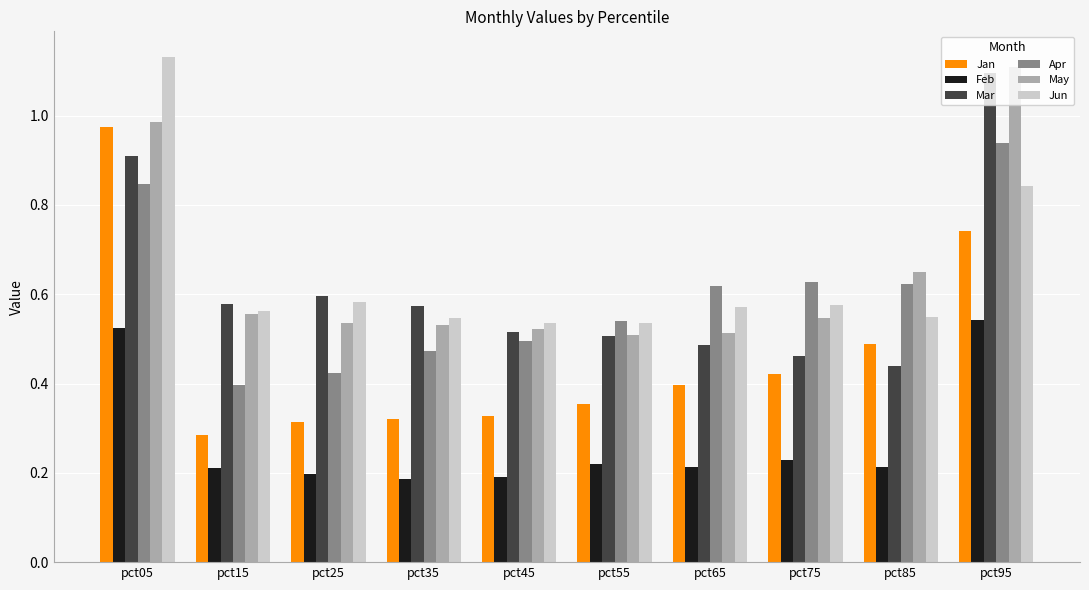

How many bars are there in each group?

6